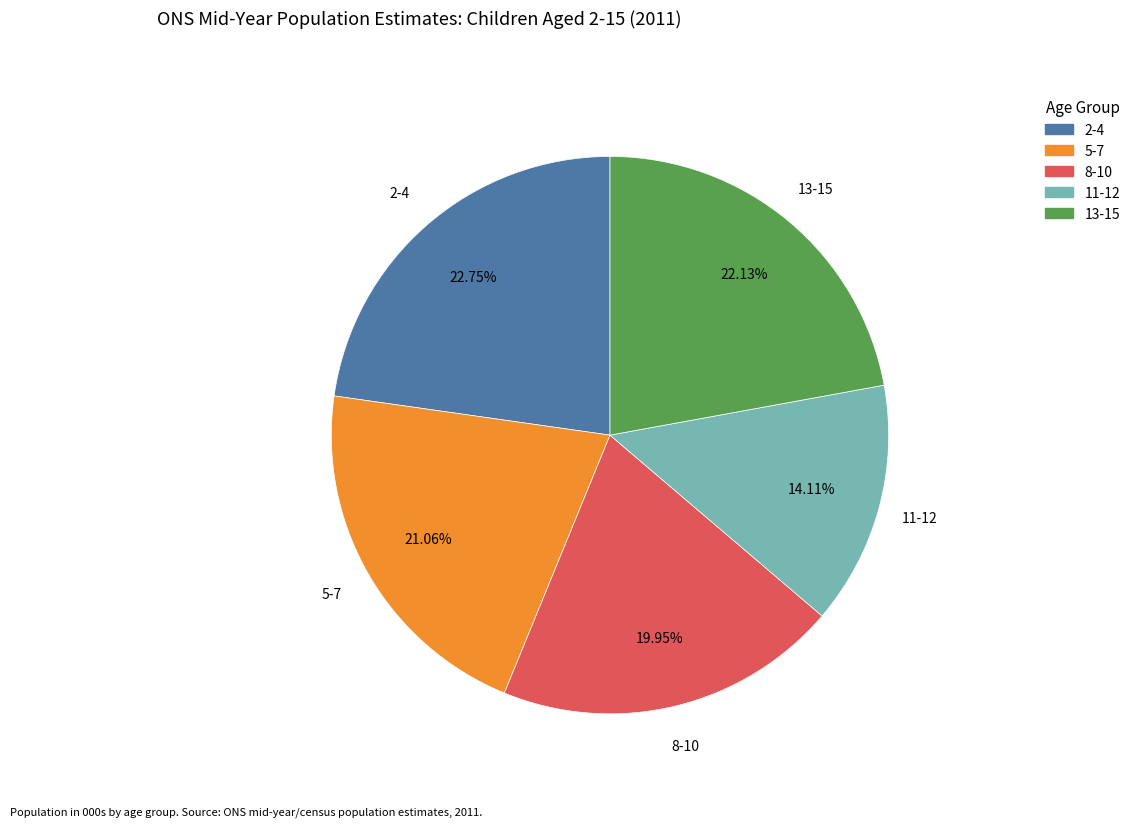

What is the largest slice in the pie chart?

2-4